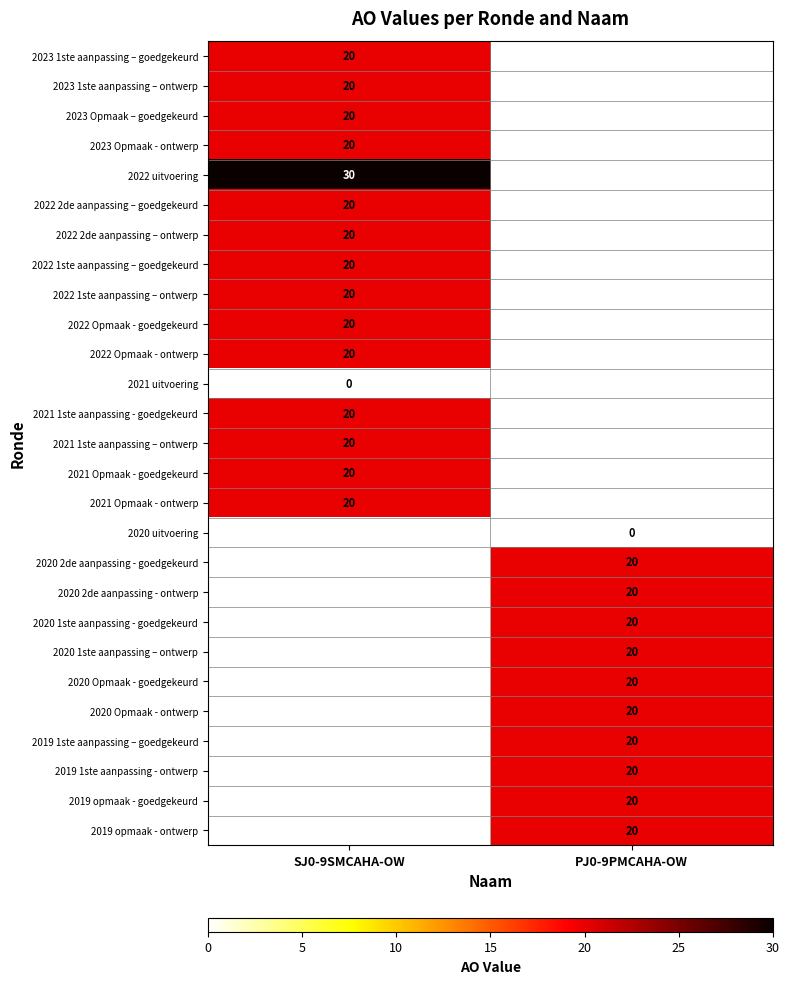

What is the spread (max minus min) of values at SJ0-9SMCAHA-OW?

30.0